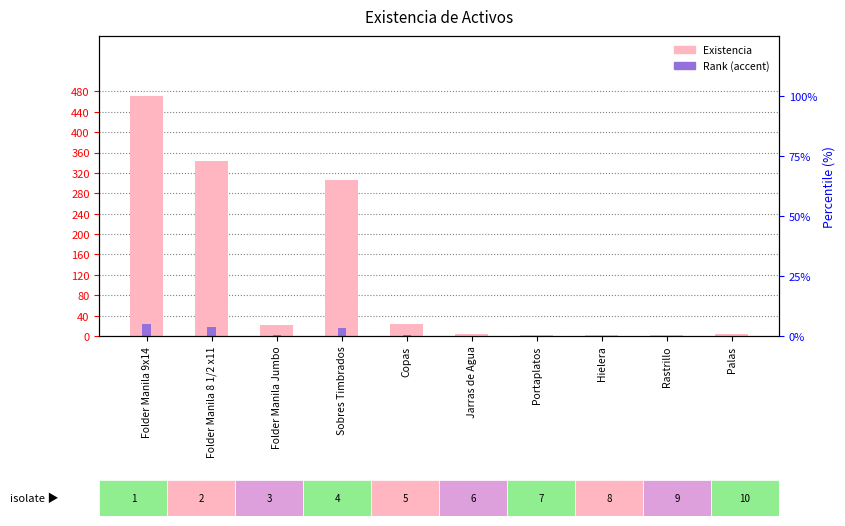

How many bars are there in total?

20